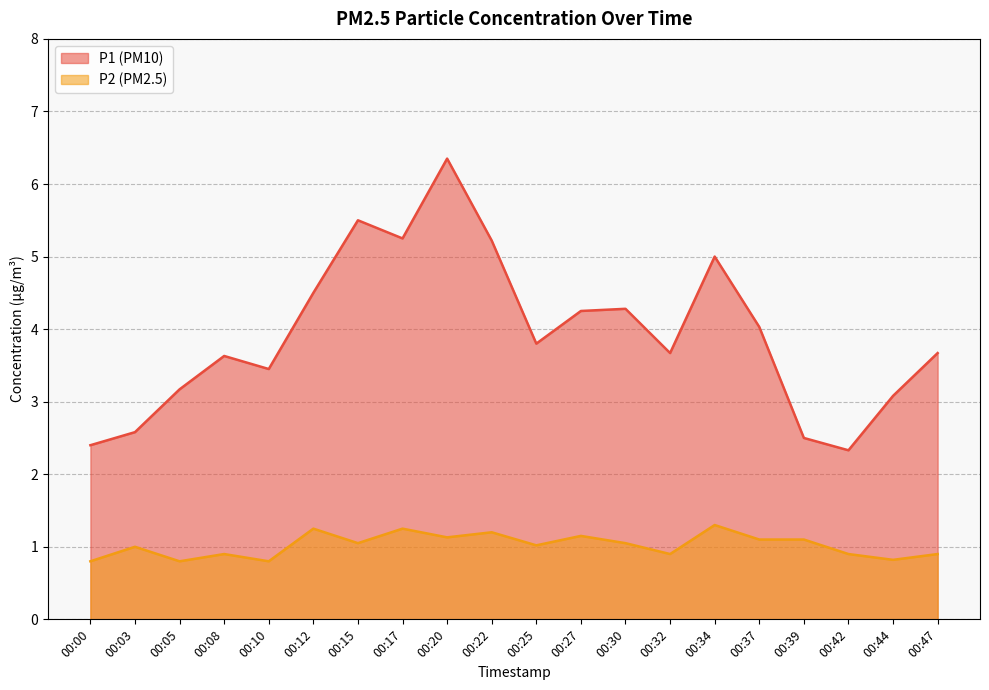

Which series has the largest total across all categories?

P1